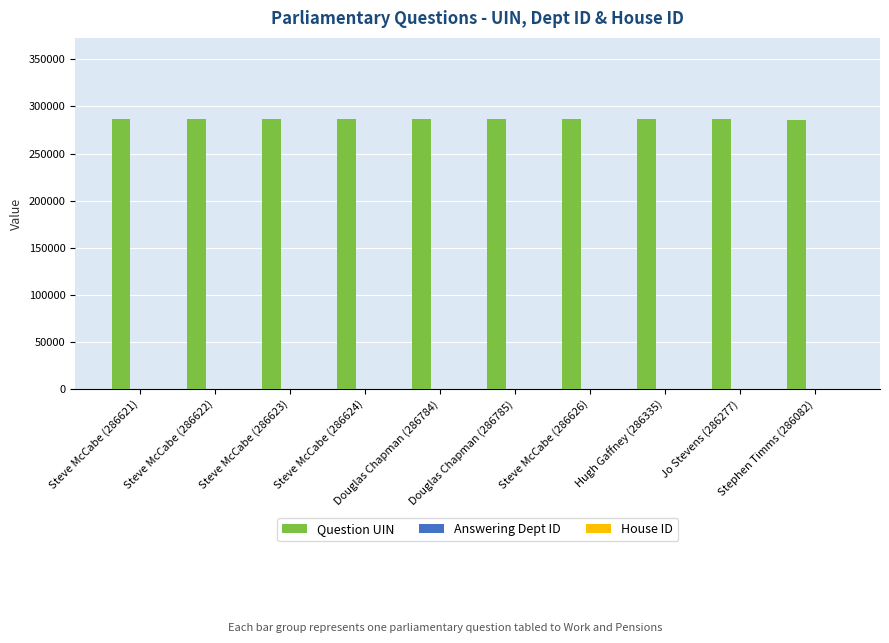

Which series has the largest total across all categories?

Question UIN